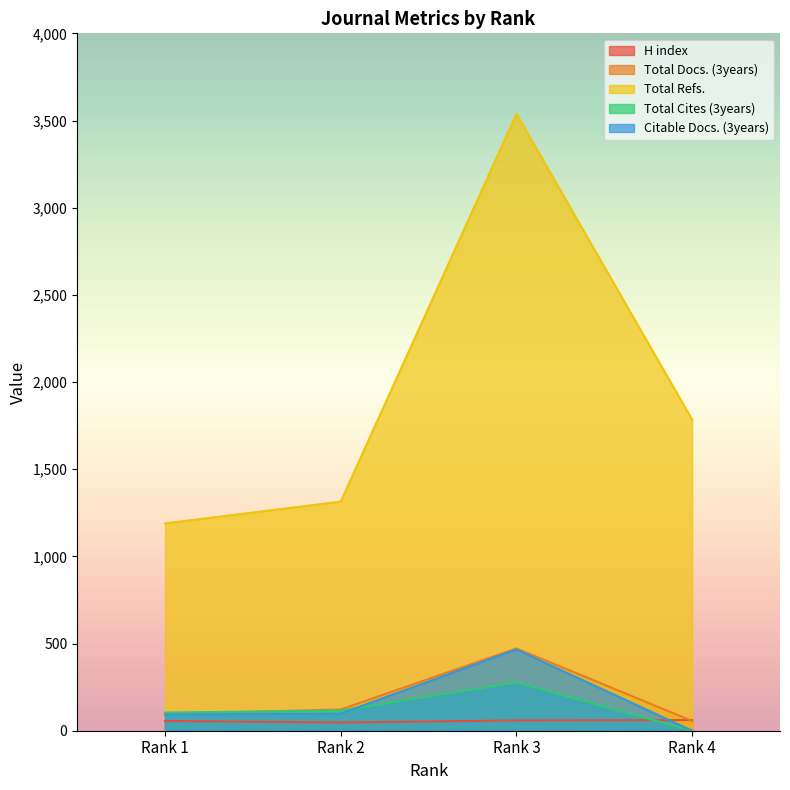

How many interior local valleys does the H index series have?

1